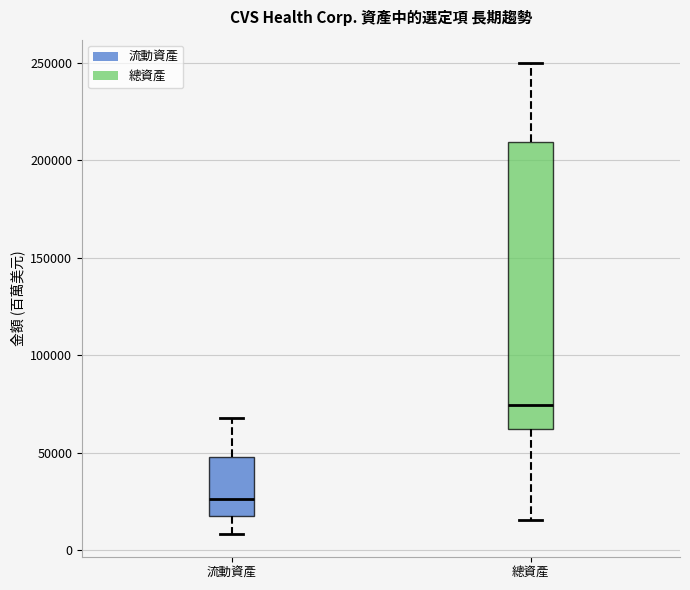

Which box is the tallest, from its lower edge to its upper edge?

總資產